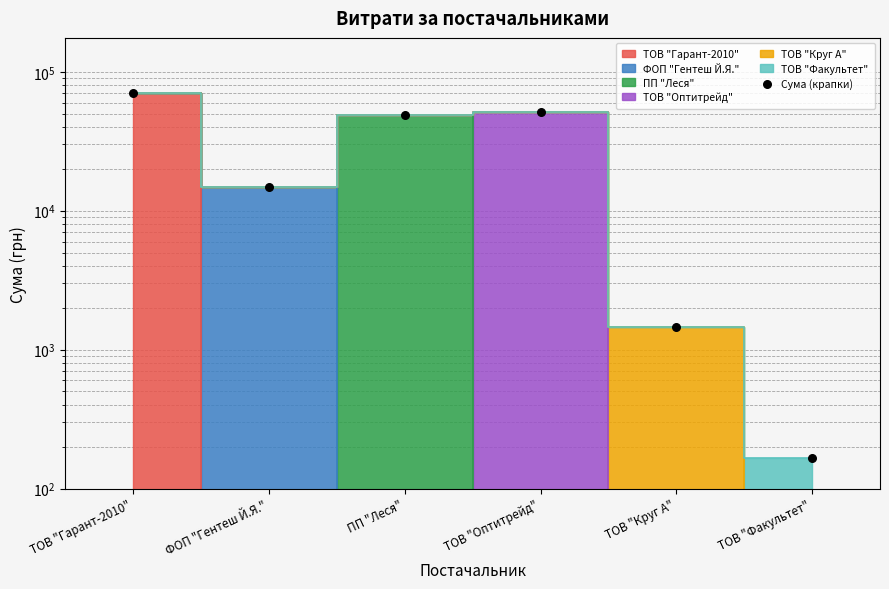

What is the change in value from ТОВ "Оптитрейд" to ТОВ "Круг А"?

-49745.5